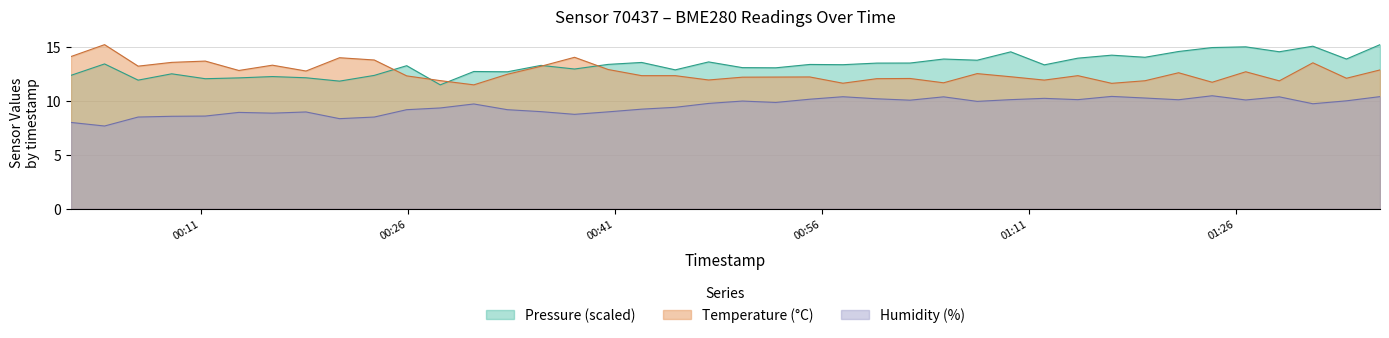

What is the spread (max minus min) of values at 2024-02-26T00:16:11?

4.4